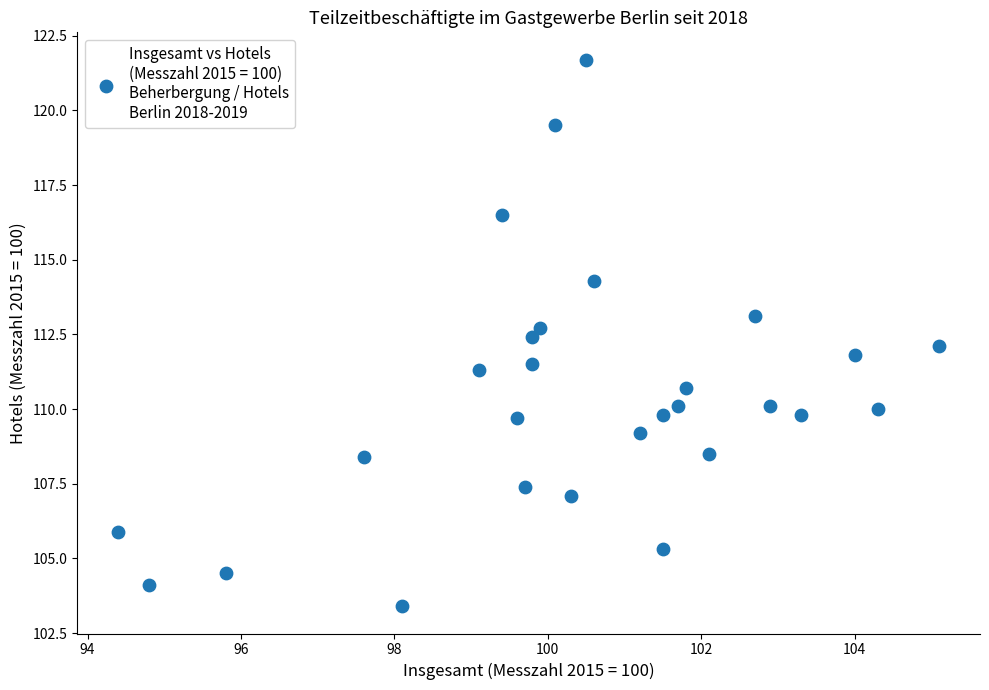

What is the range of Y values (max minus min)?

18.3